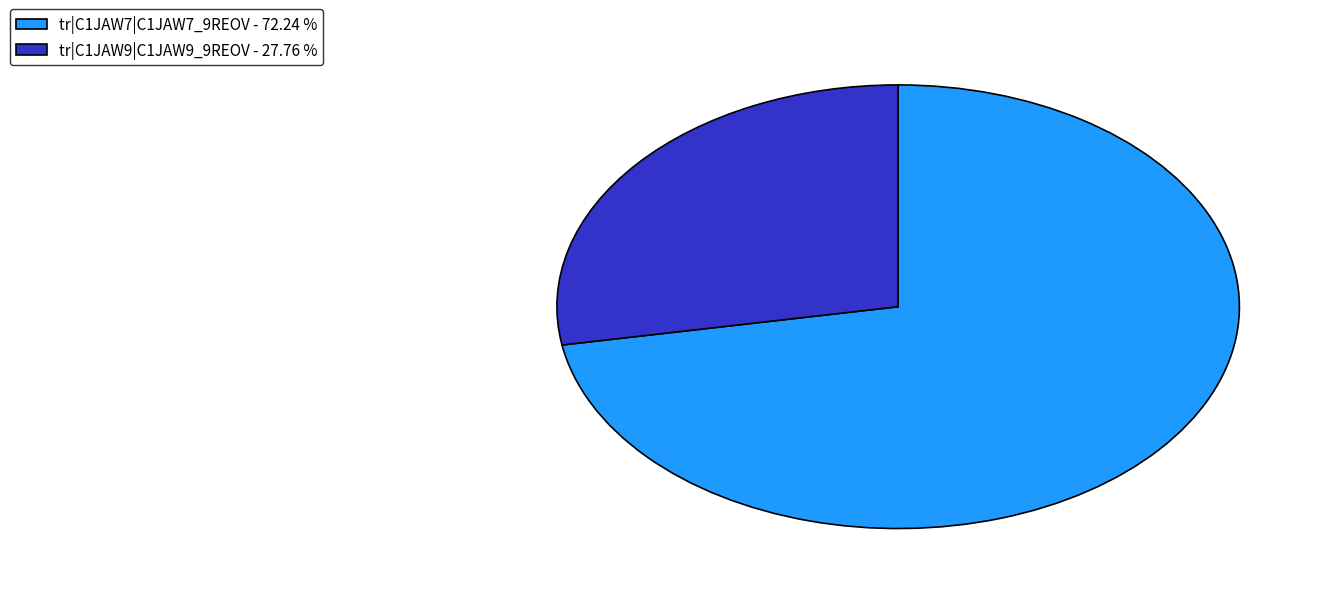

How many segments does this pie chart have?

2